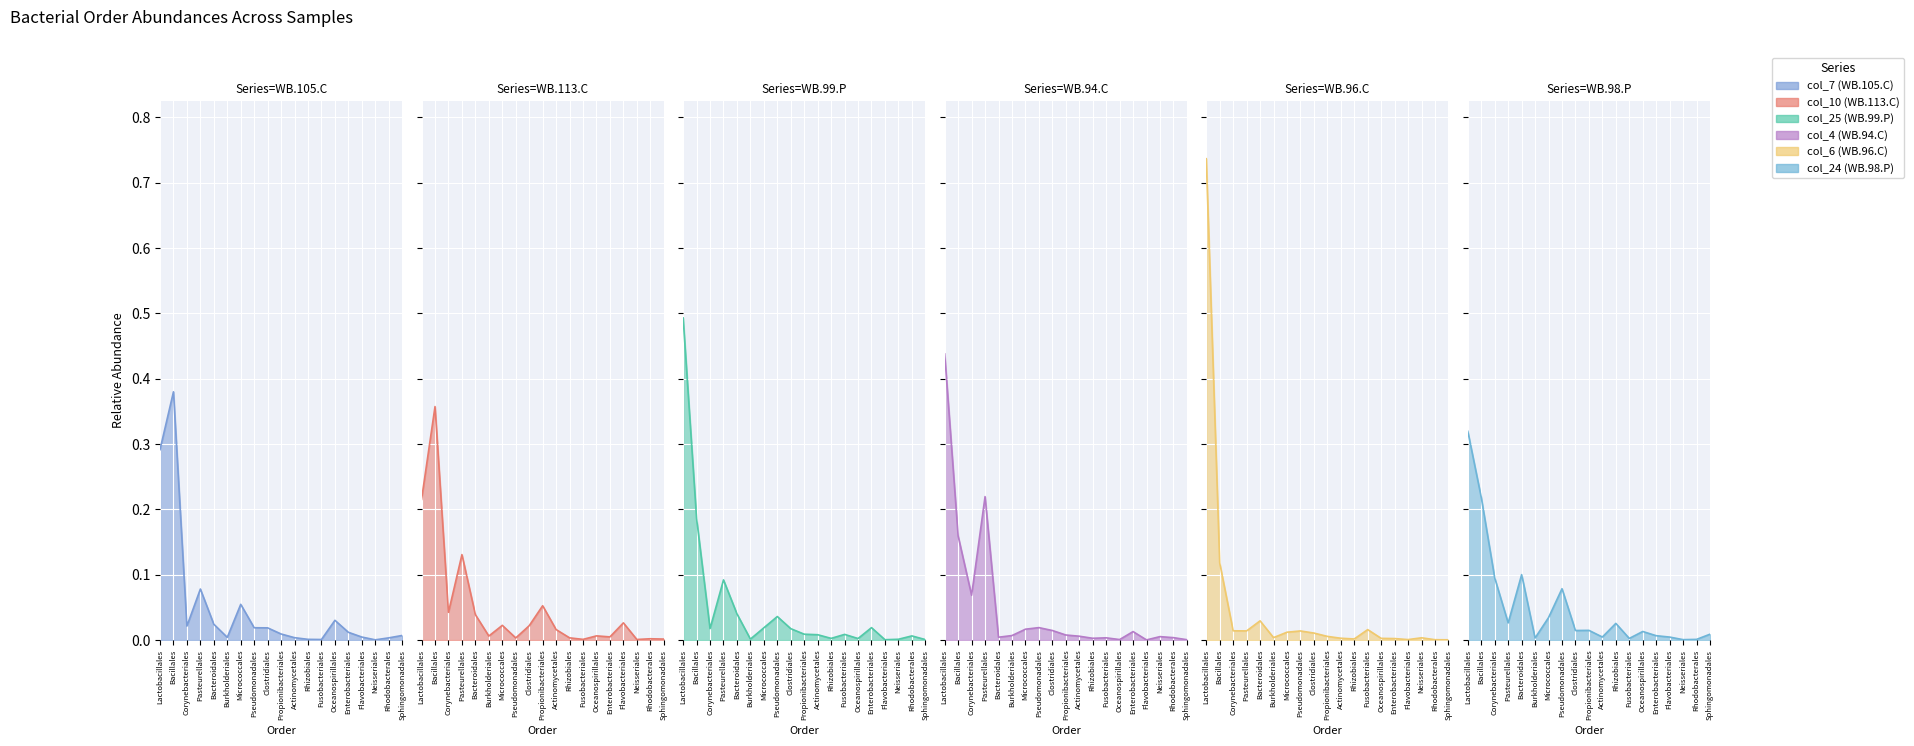

Reading left to right, transcribe all the data shown in this chart.

col_7 (WB.105.C): 0.3	0.4	0.0	0.1	0.0	0.0	0.1	0.0	0.0	0.0	0.0	0.0	0.0	0.0	0.0	0.0	0.0	0.0	0.0
col_10 (WB.113.C): 0.2	0.4	0.0	0.1	0.0	0.0	0.0	0.0	0.0	0.1	0.0	0.0	0.0	0.0	0.0	0.0	0.0	0.0	0.0
col_25 (WB.99.P): 0.5	0.2	0.0	0.1	0.0	0.0	0.0	0.0	0.0	0.0	0.0	0.0	0.0	0.0	0.0	0.0	0.0	0.0	0.0
col_4 (WB.94.C): 0.4	0.2	0.1	0.2	0.0	0.0	0.0	0.0	0.0	0.0	0.0	0.0	0.0	0.0	0.0	0.0	0.0	0.0	0.0
col_6 (WB.96.C): 0.7	0.1	0.0	0.0	0.0	0.0	0.0	0.0	0.0	0.0	0.0	0.0	0.0	0.0	0.0	0.0	0.0	0.0	0.0
col_24 (WB.98.P): 0.3	0.2	0.1	0.0	0.1	0.0	0.0	0.1	0.0	0.0	0.0	0.0	0.0	0.0	0.0	0.0	0.0	0.0	0.0